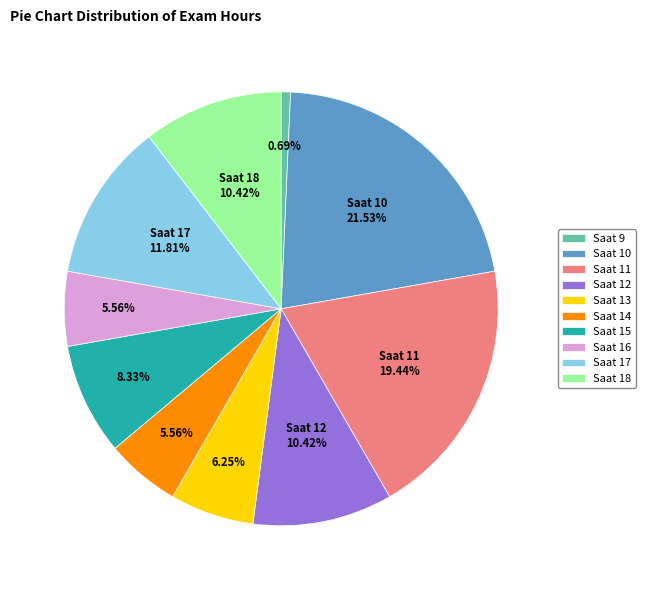

Is there a majority slice in this chart?

No